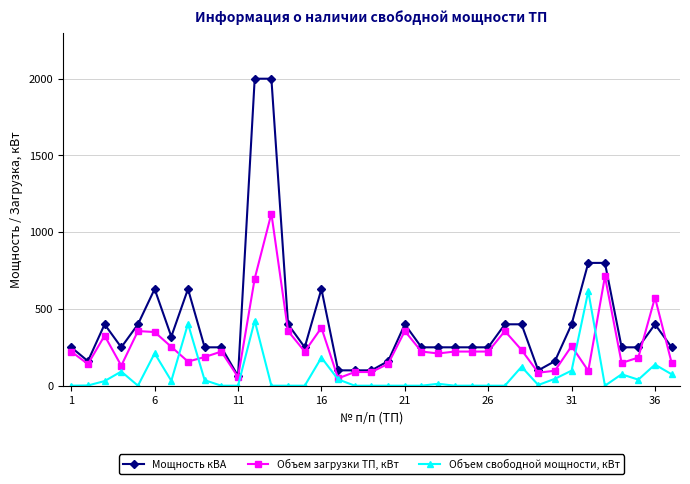

List the series in order of their peak value, lowest first.

Объем свободной мощности, кВт, Объем загрузки ТП, кВт, Мощность кВА